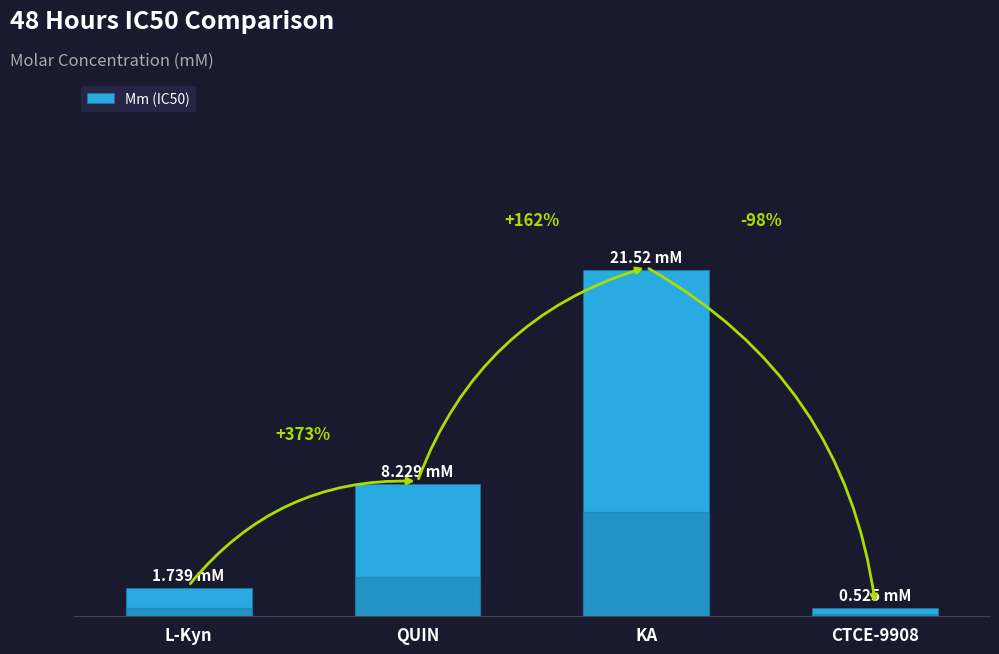

The chart shows a value of 1.7 at L-Kyn. True or false?

True